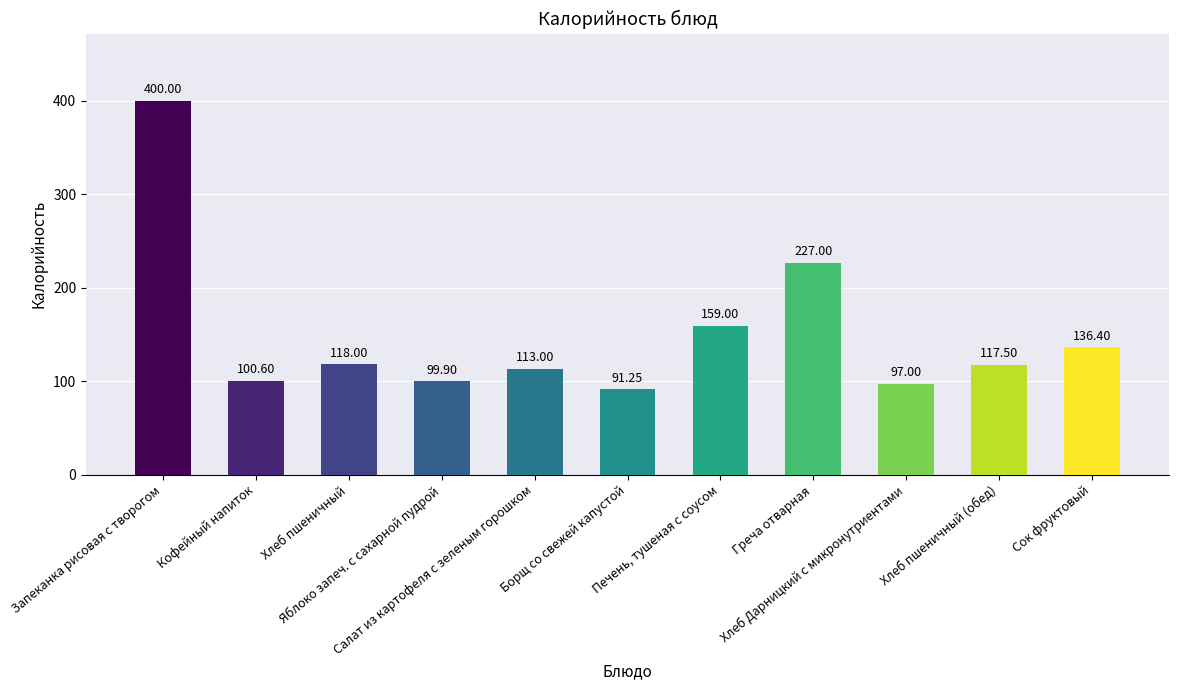

The chart shows a value of 66.8 at Кофейный напиток. True or false?

False